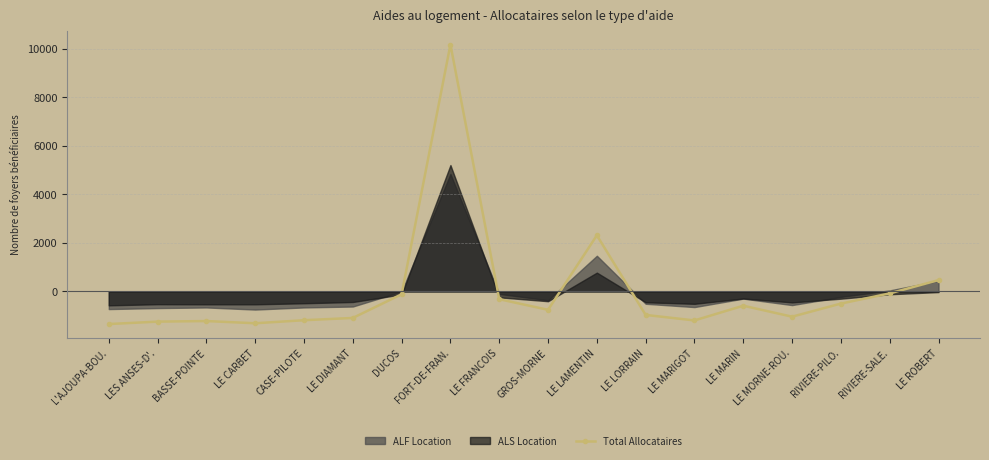

The chart shows a value of 2313.2 at LE LAMENTIN. True or false?

True